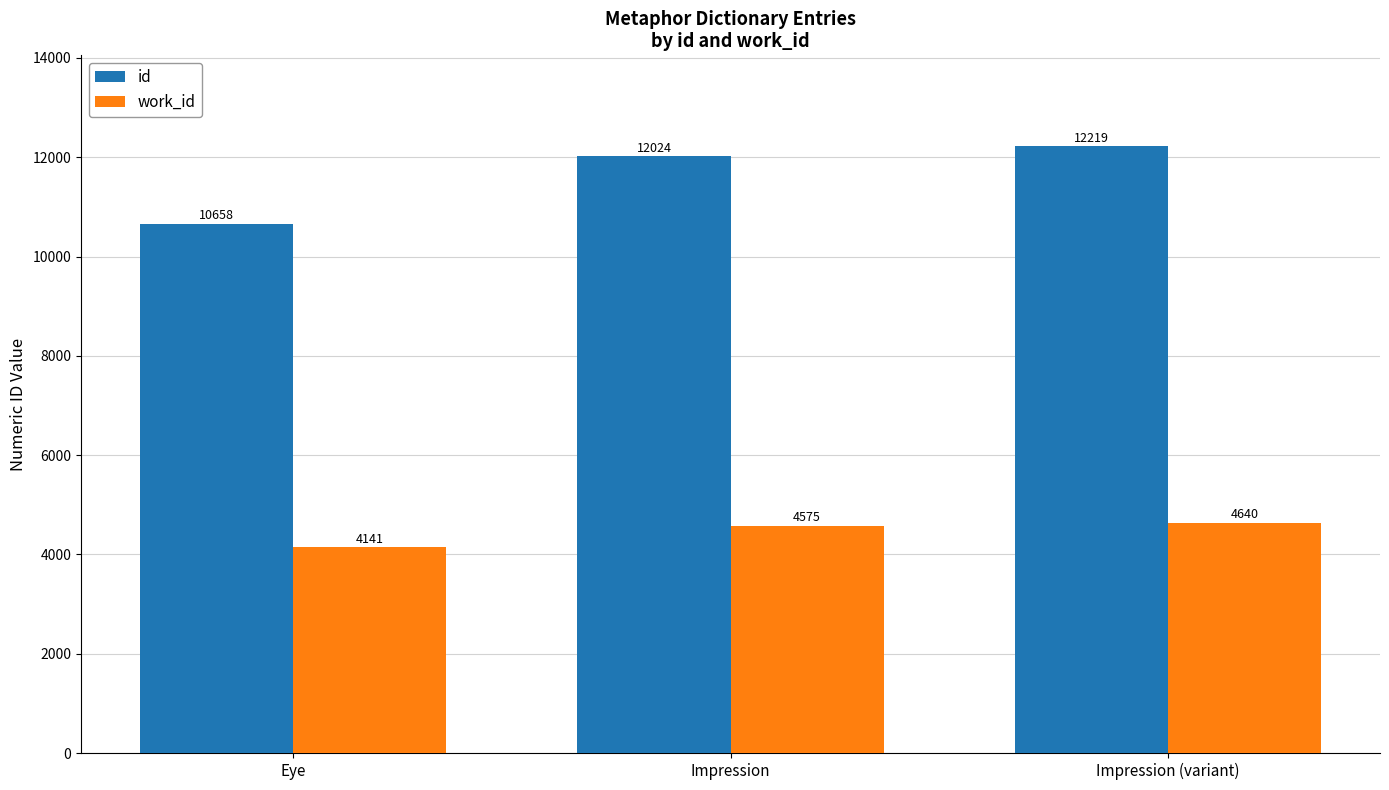

What is the difference between the second highest and minimum values in the work_id series?

434